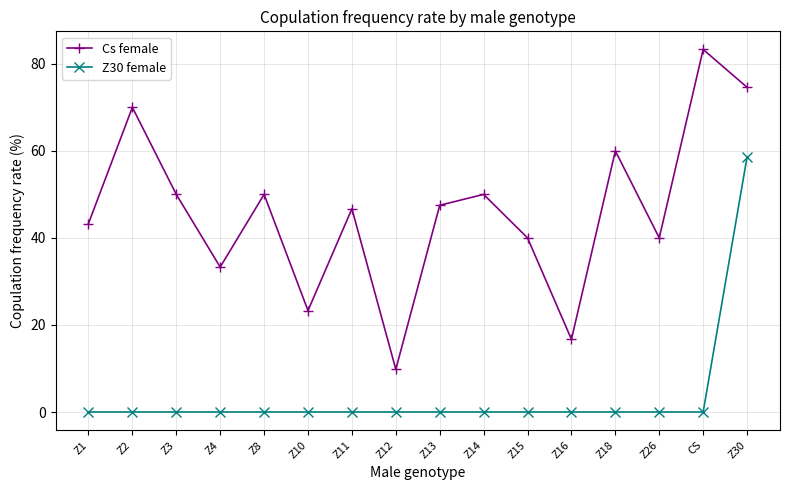

Rank the series by their average value, from lowest to highest.

Z30 female, Cs female